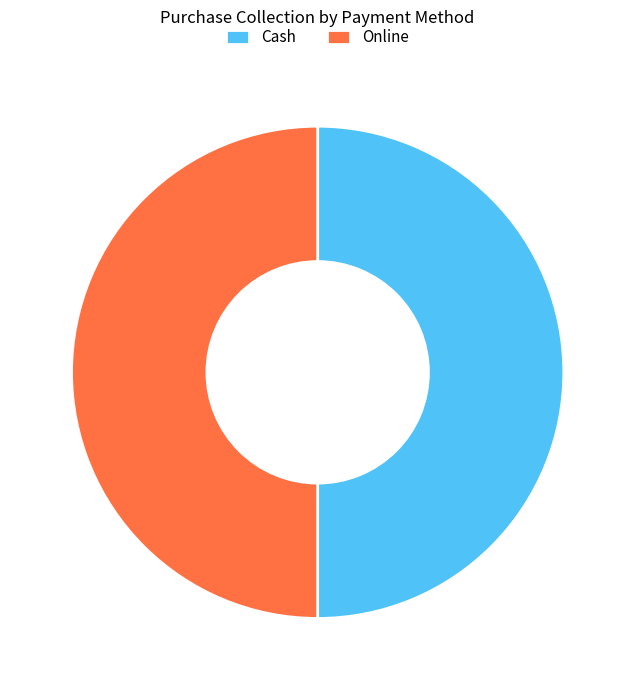

What is the ratio of the value at Online to the value at Cash?

1.0